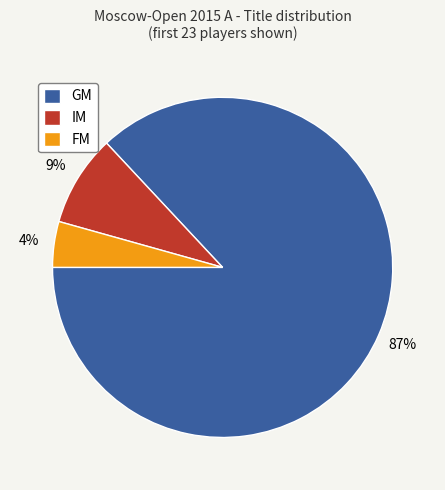

Which category has the biggest portion of the pie?

GM